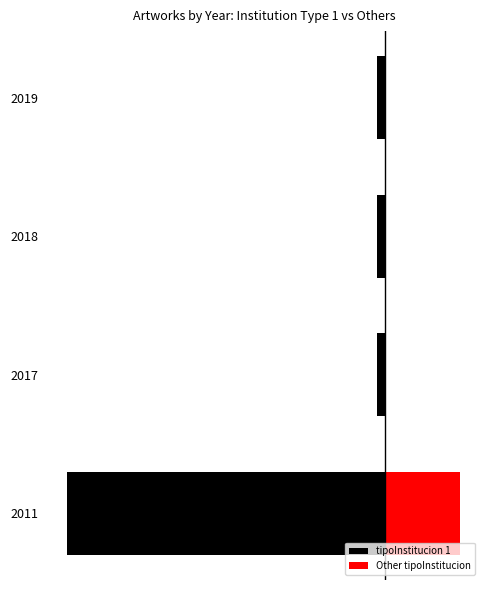

What is the average value of the tipoInstitucion 1 series?

-10